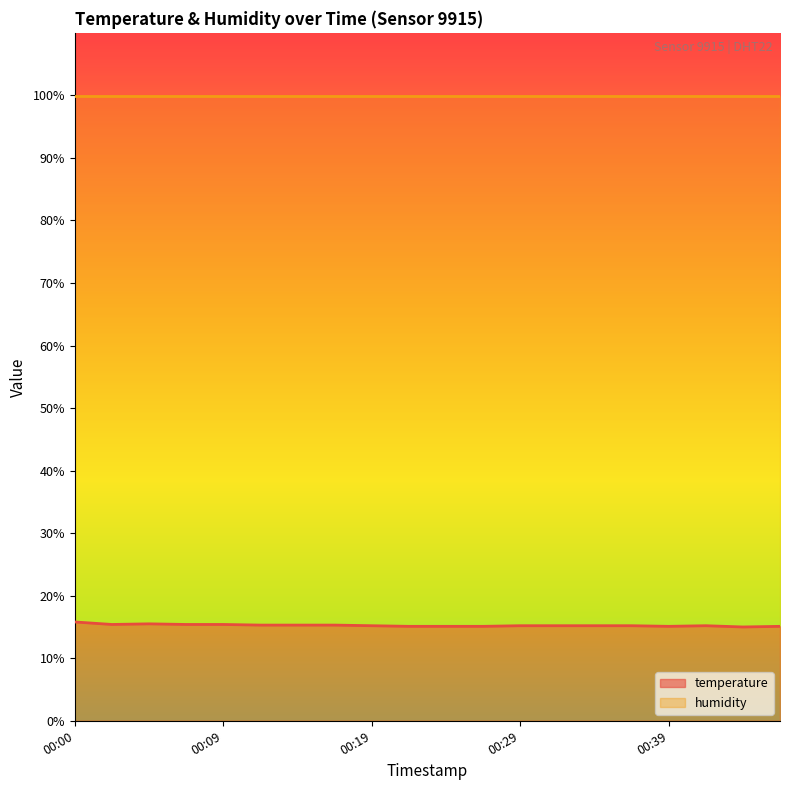

What is the average value?

15.3